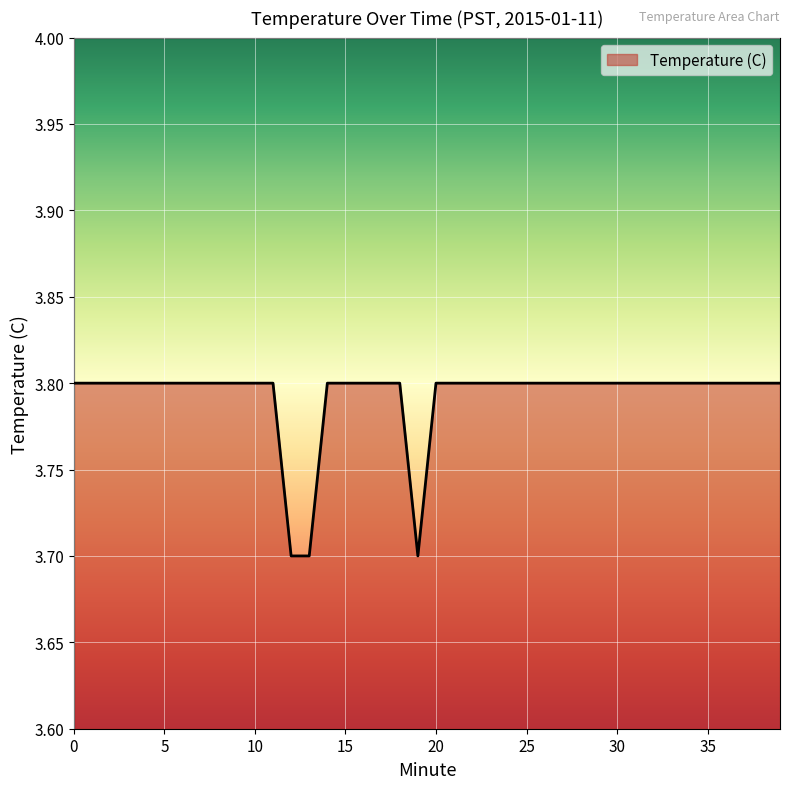

What is the maximum value shown in the chart?

3.8